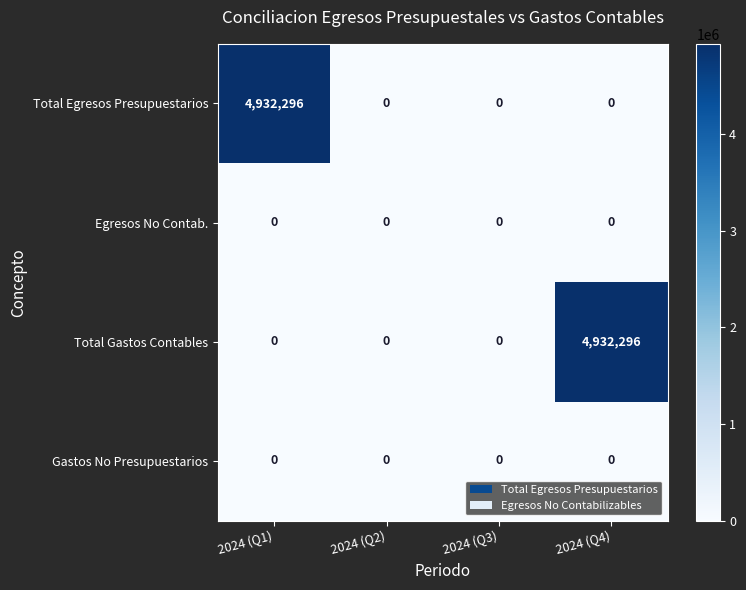

Is the value of Total Egresos Presupuestarios at 2024 (Q1) greater than the value of Gastos No Presupuestarios at 2024 (Q1)?

Yes